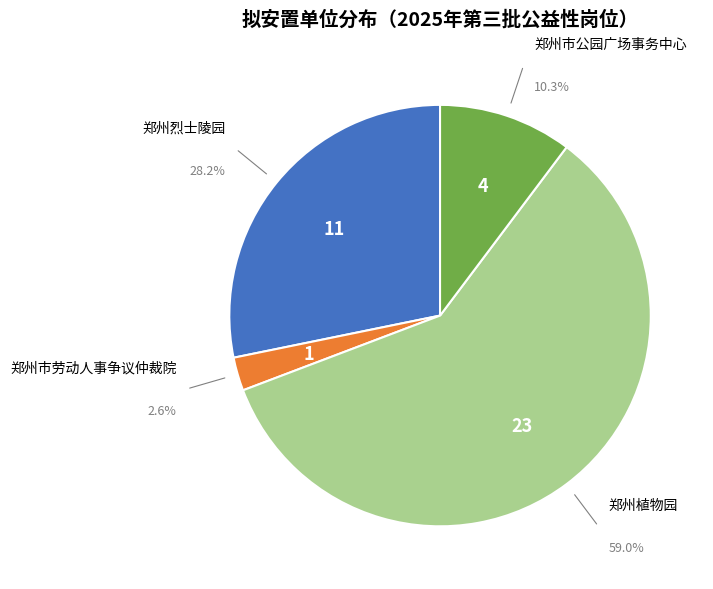

Which has a higher value, 郑州市劳动人事争议仲裁院 or 郑州烈士陵园?

郑州烈士陵园